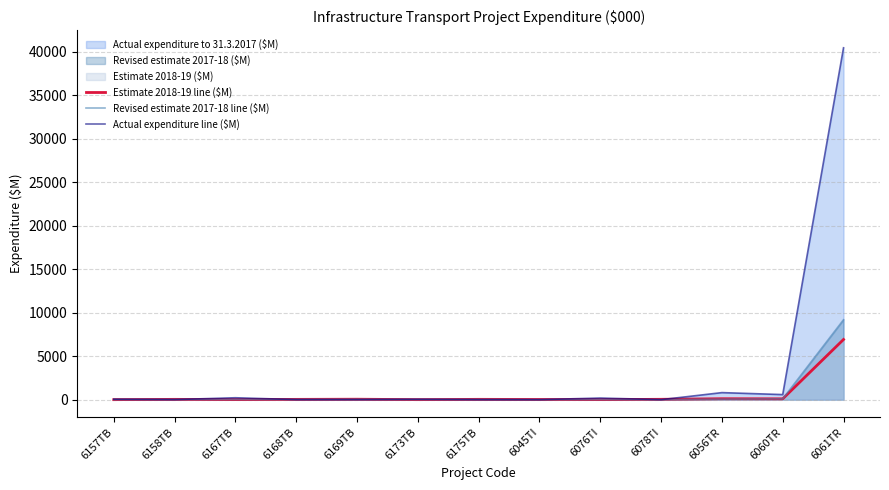

What is the difference between the maximum and minimum values in the Revised estimate 2017-18 line ($M) series?

9184.8